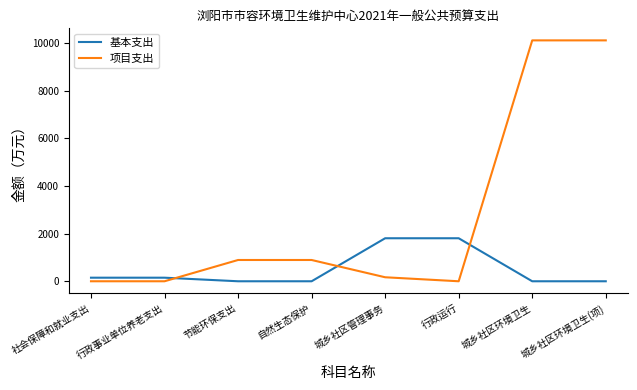

Which series changed the most between 行政运行 and 城乡社区环境卫生?

项目支出